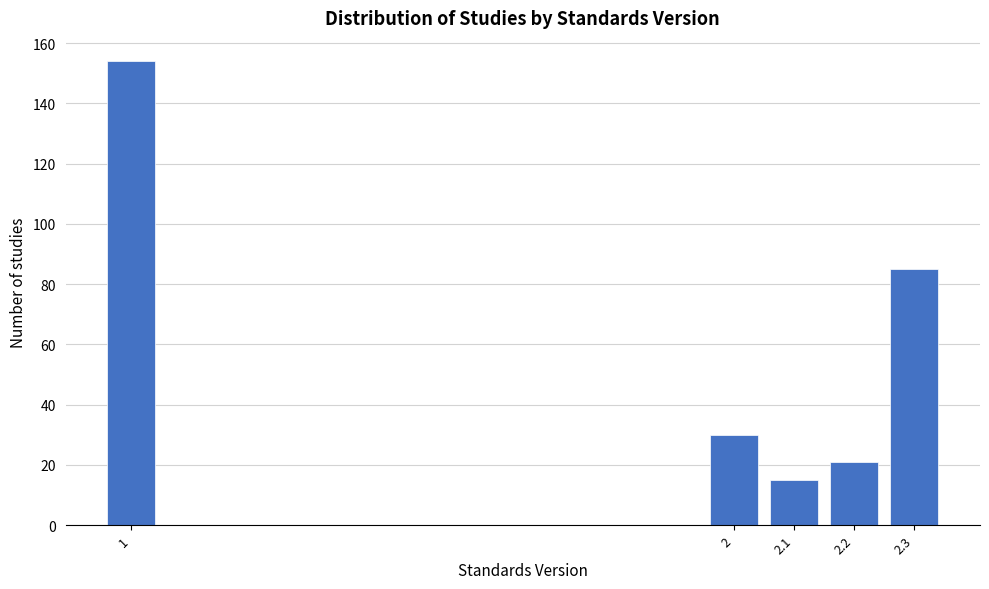

Reading left to right, transcribe all the data shown in this chart.

154	30	15	21	85